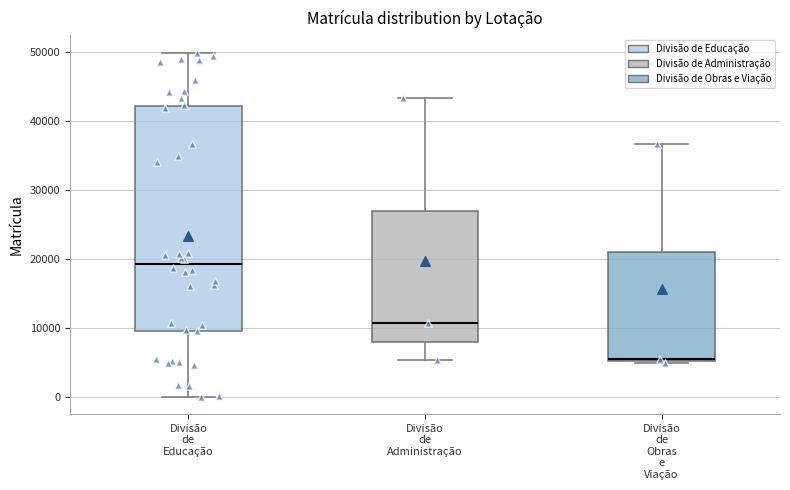

Reading left to right, transcribe this box plot: for each box, give where its median line is, the range the box spans, and where its two whiskers end, as read against the y-axis. The values are not printed on the chart, so give them approximately, as read against the axis.

Divisão de Educação: median 19000, box 10000 to 42000, whiskers 0 to 50000
Divisão de Administração: median 11000, box 8000 to 27000, whiskers 5000 to 43000
Divisão de Obras e Viação: median 6000, box 5000 to 21000, whiskers 5000 to 37000